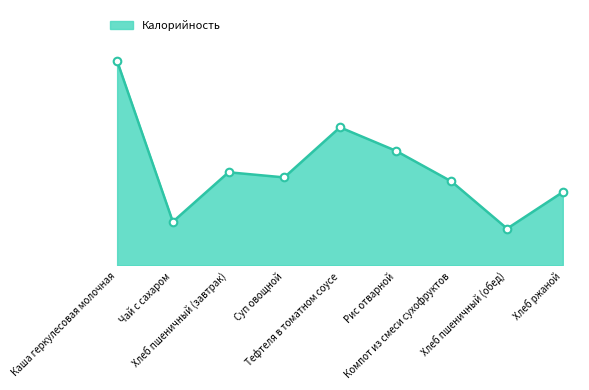

Does the chart have visible grid lines?

No